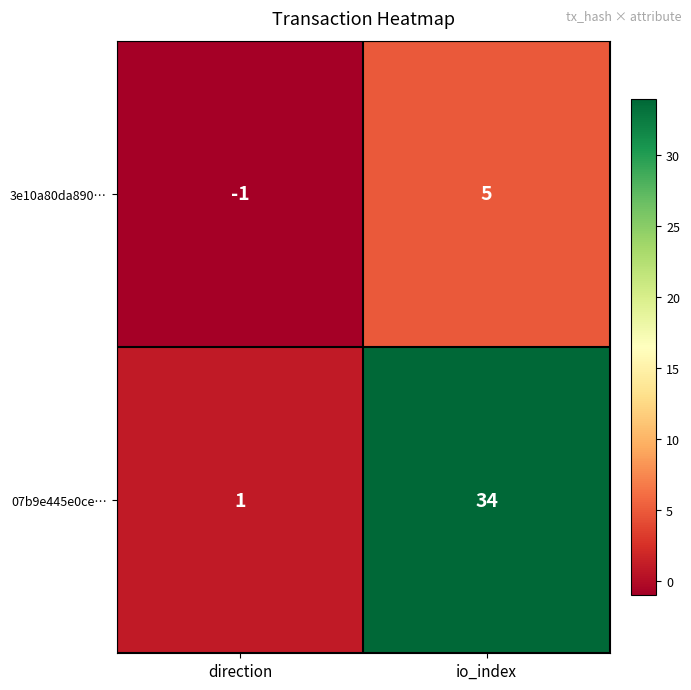

The 07b9e445e0ce… series shows 1 at direction. True or false?

True